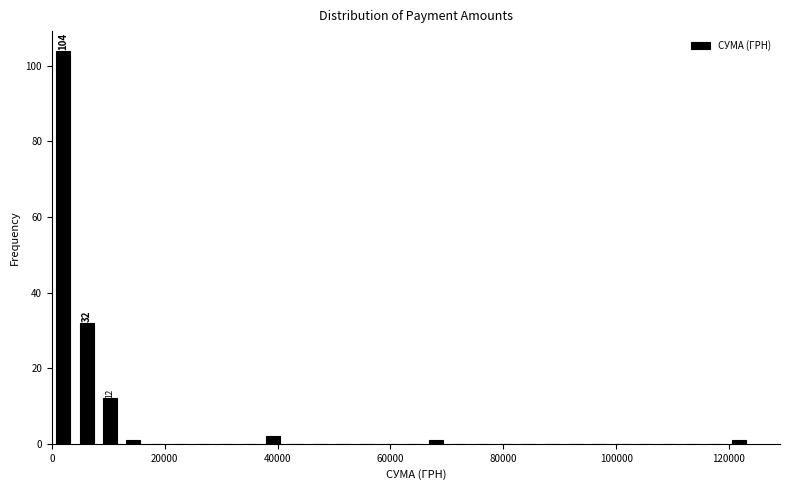

Around what value on the x-axis is the tallest bar? Give the approximate position of its centre, as read against the axis.

2000